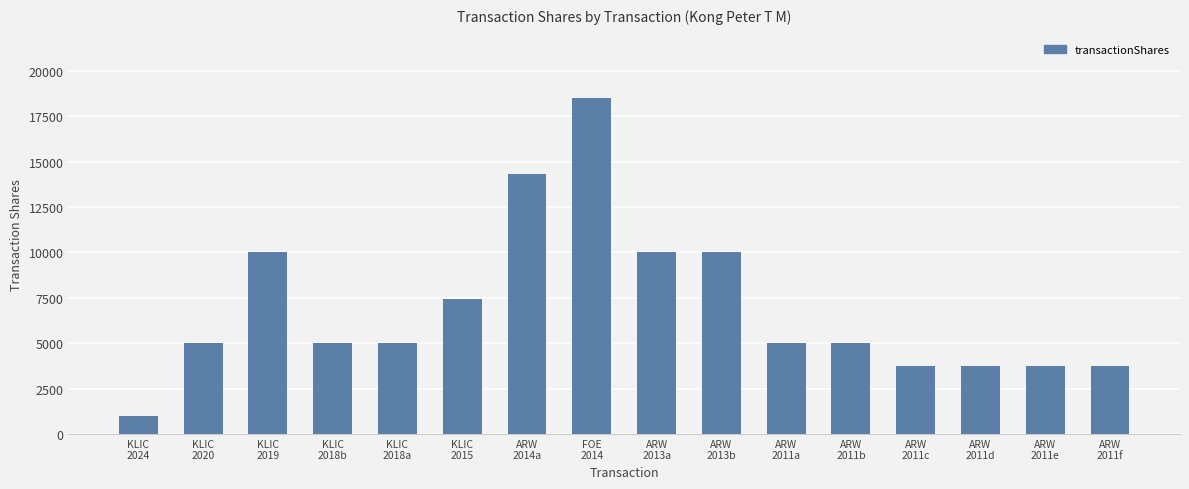

What is the ratio of the value at ARW
2011f to the value at ARW
2011b?

0.8